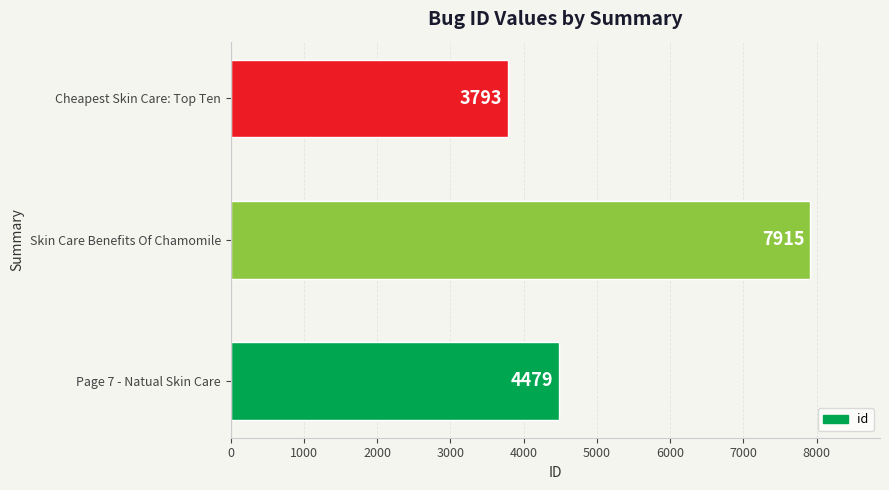

What is the maximum value shown in the chart?

7915